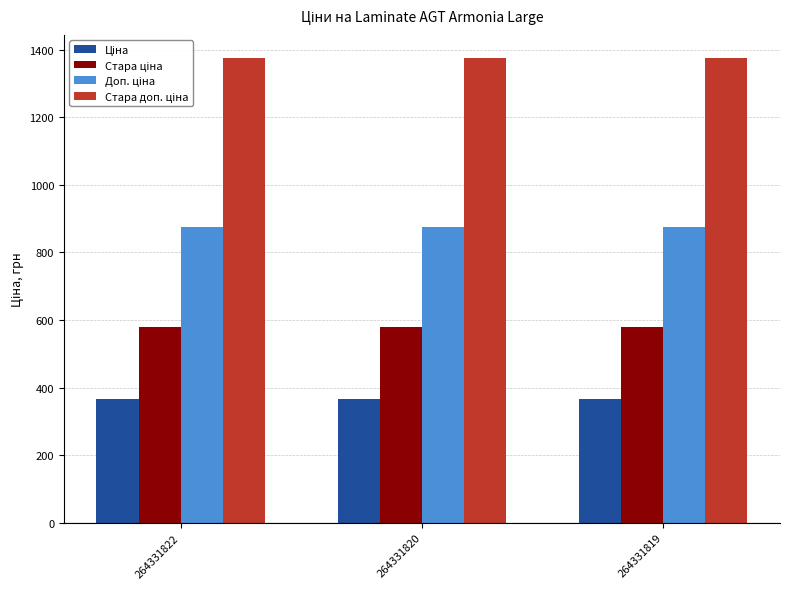

What is the difference between the highest and lowest values at 264331822?

1007.7